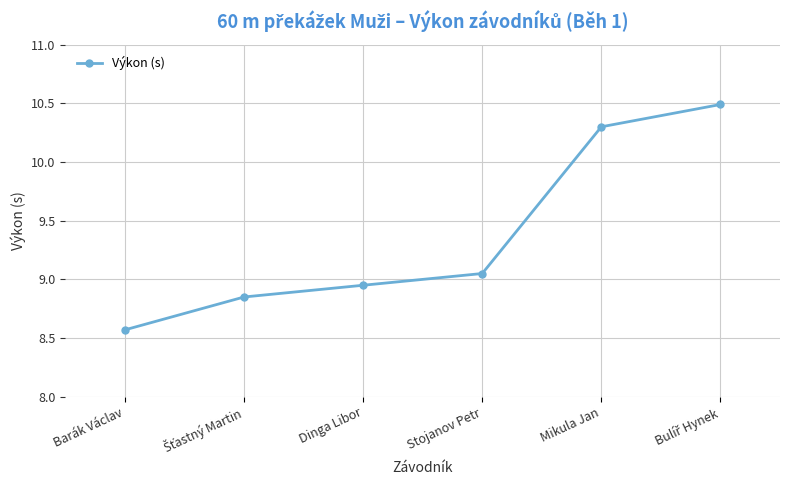

What is the maximum value shown in the chart?

10.5